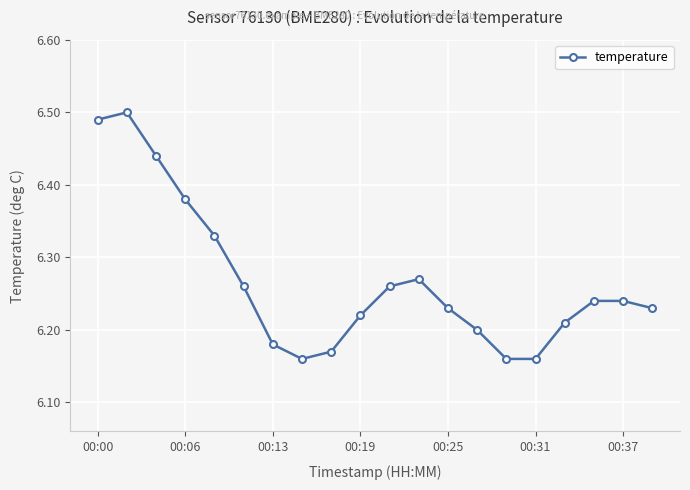

True or false: the data has more than 1 interior local peaks.

True